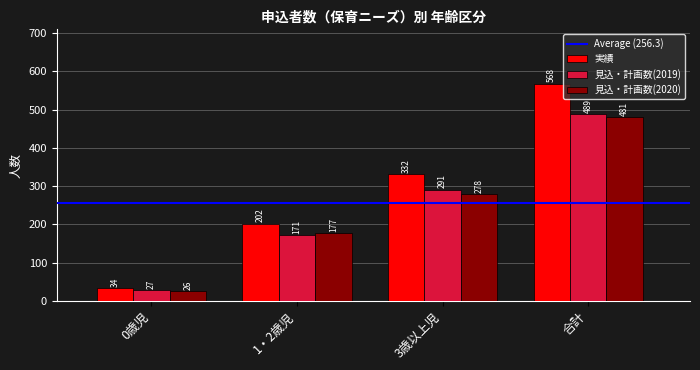

Does the chart contain stacked bars?

No